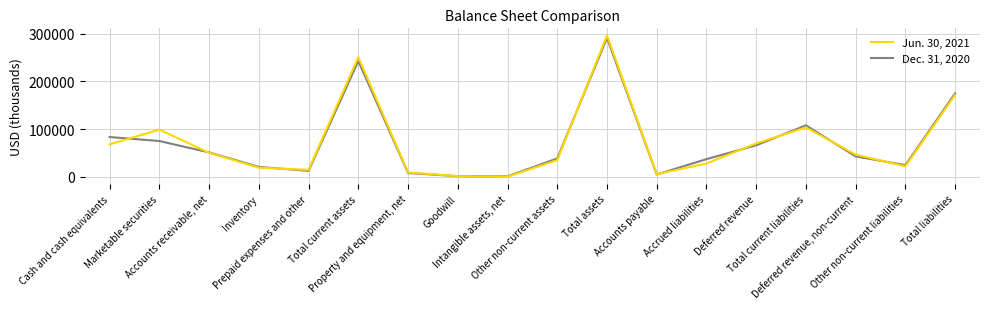

What is the sum of all Dec. 31, 2020 values?

1281379